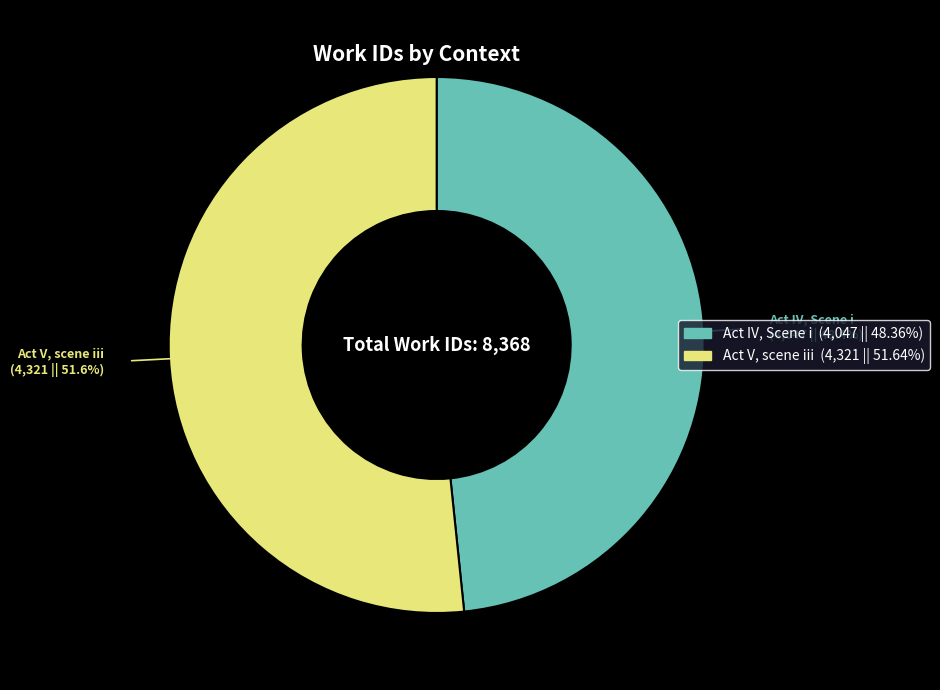

Which slice represents more than half of the pie?

Act V, scene iii